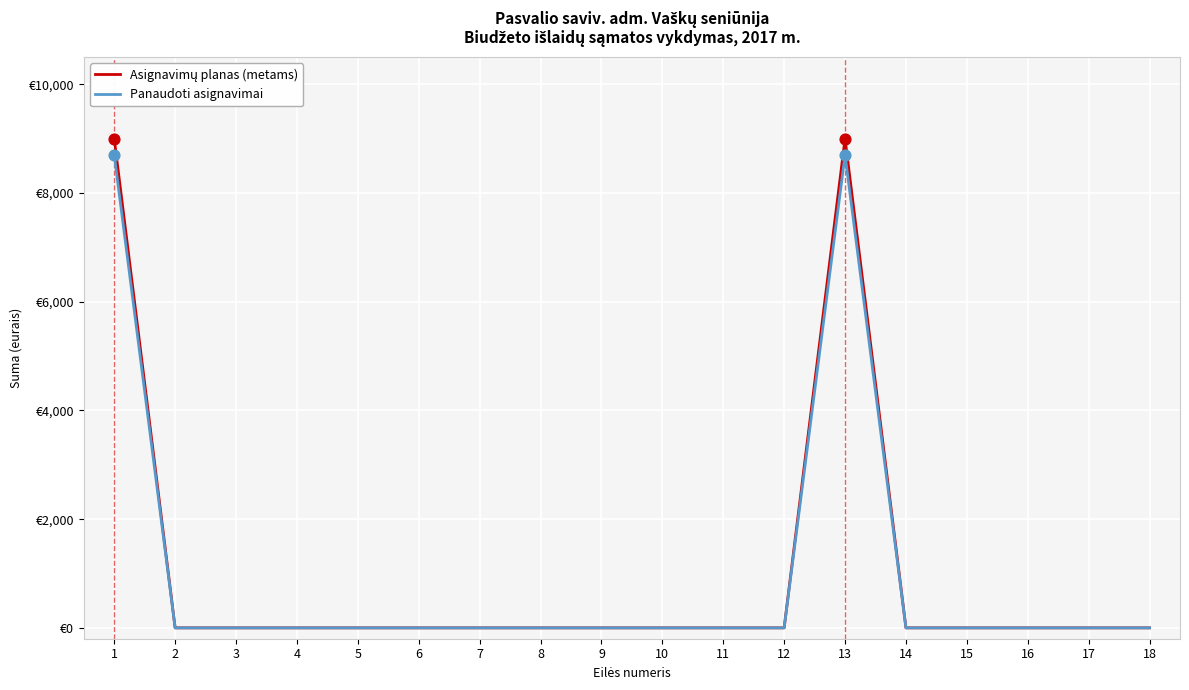

At which category is the sum across all series the highest?

1